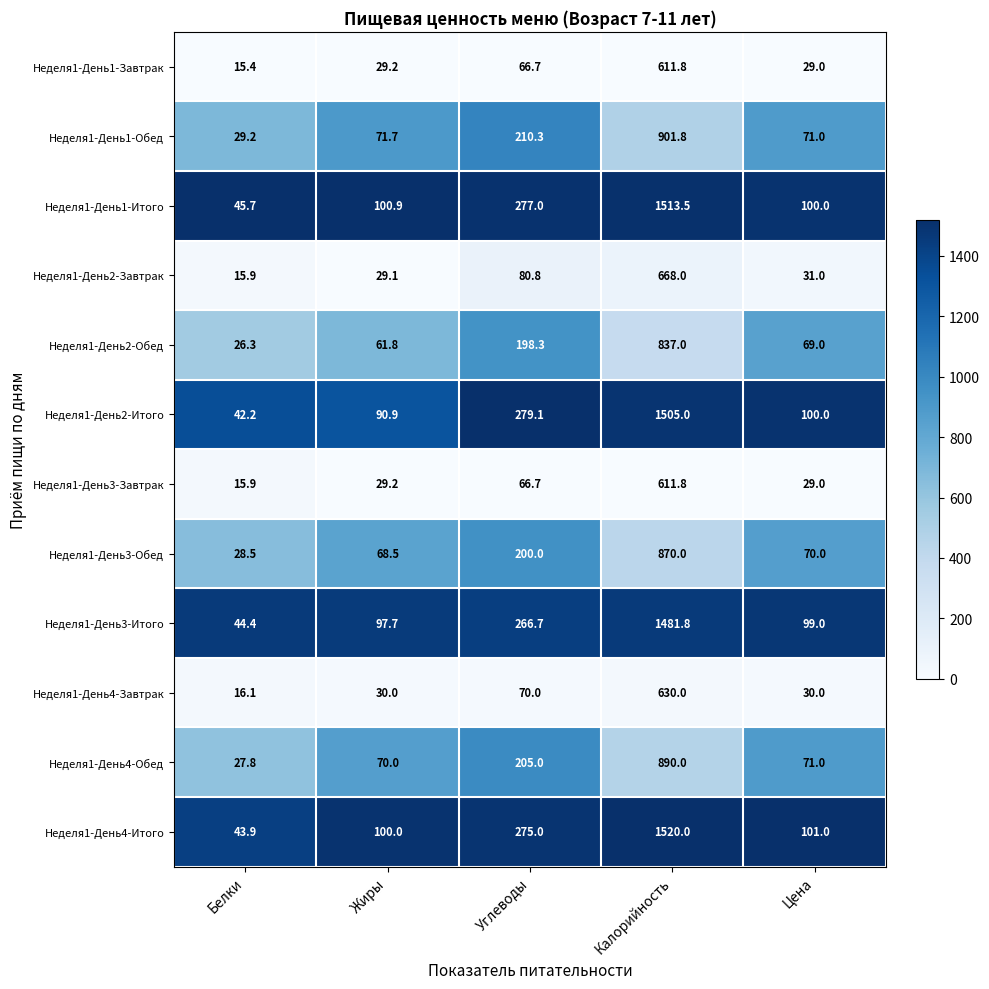

Is it true that Неделя1-День1-Итого equals 157.1 at Цена?

False